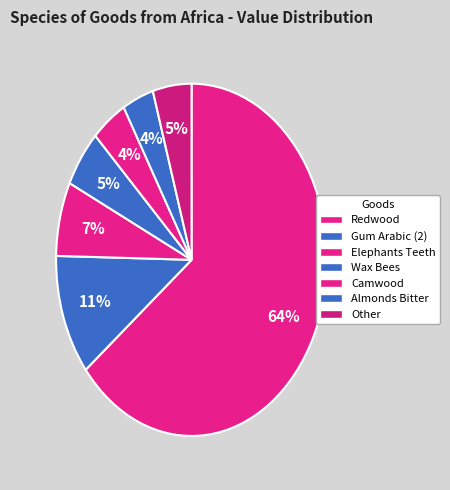

How many slices are in this pie chart?

7